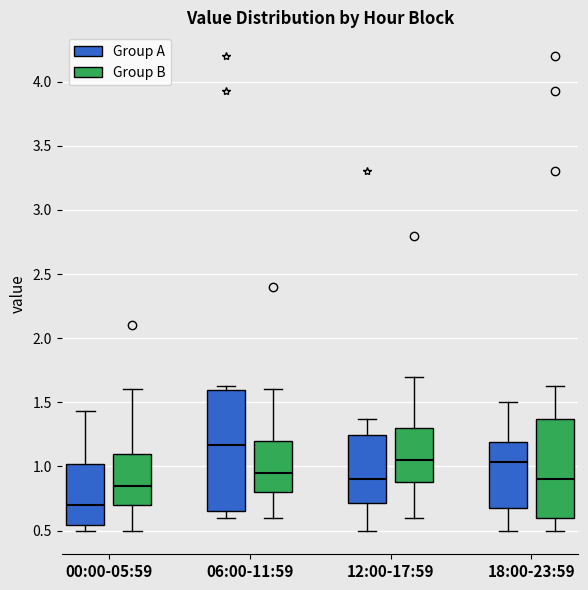

Where does the median line of the box for 06:00-11:59 (Group B) sit on the y-axis? The values are not printed on the chart, so give them approximately, as read against the axis.

0.95